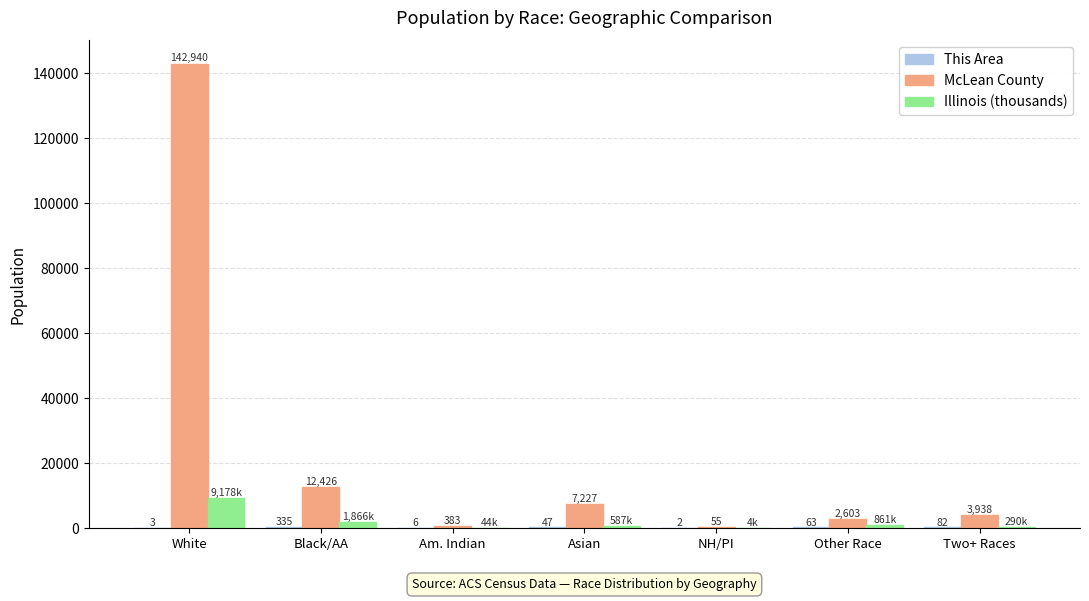

Which series changed the most between Am. Indian and Asian?

McLean County